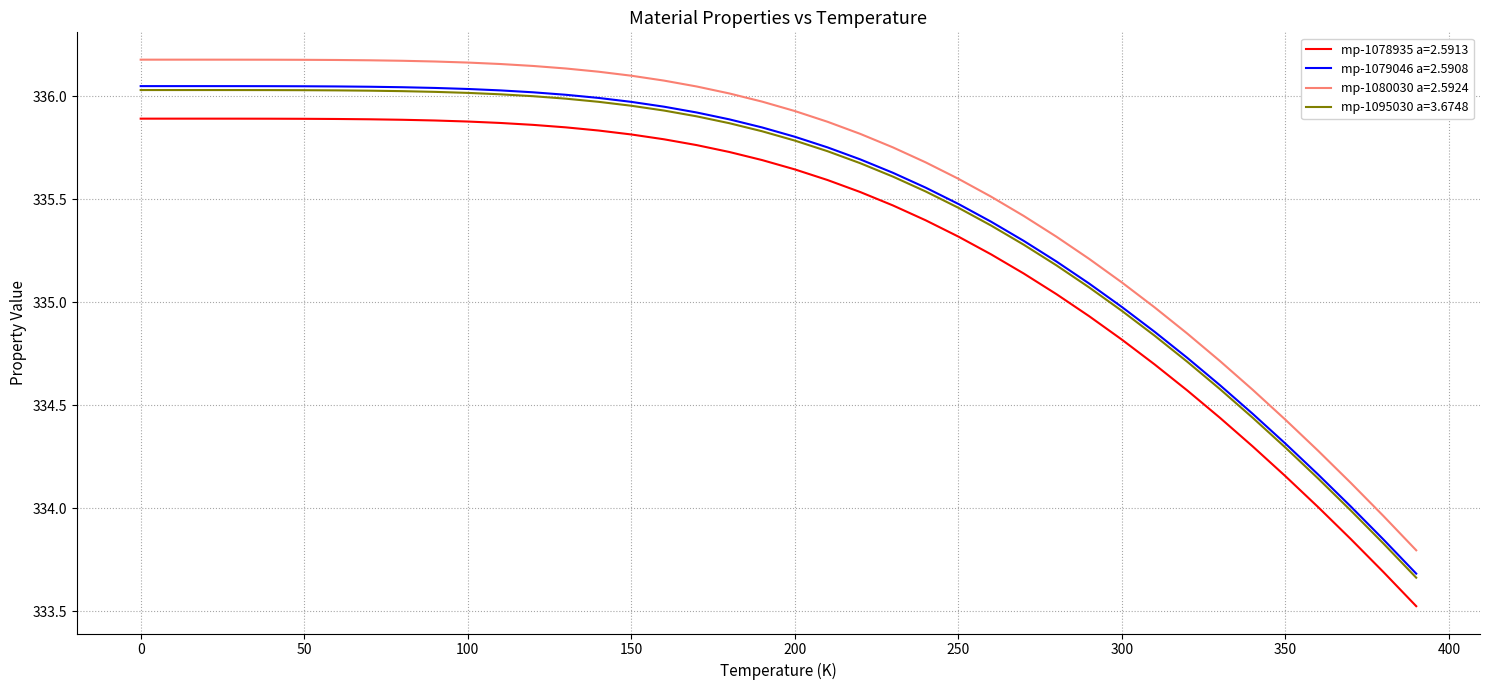

True or false: mp-1078935 a=2.5913 and mp-1079046 a=2.5908 cross at least once.

False